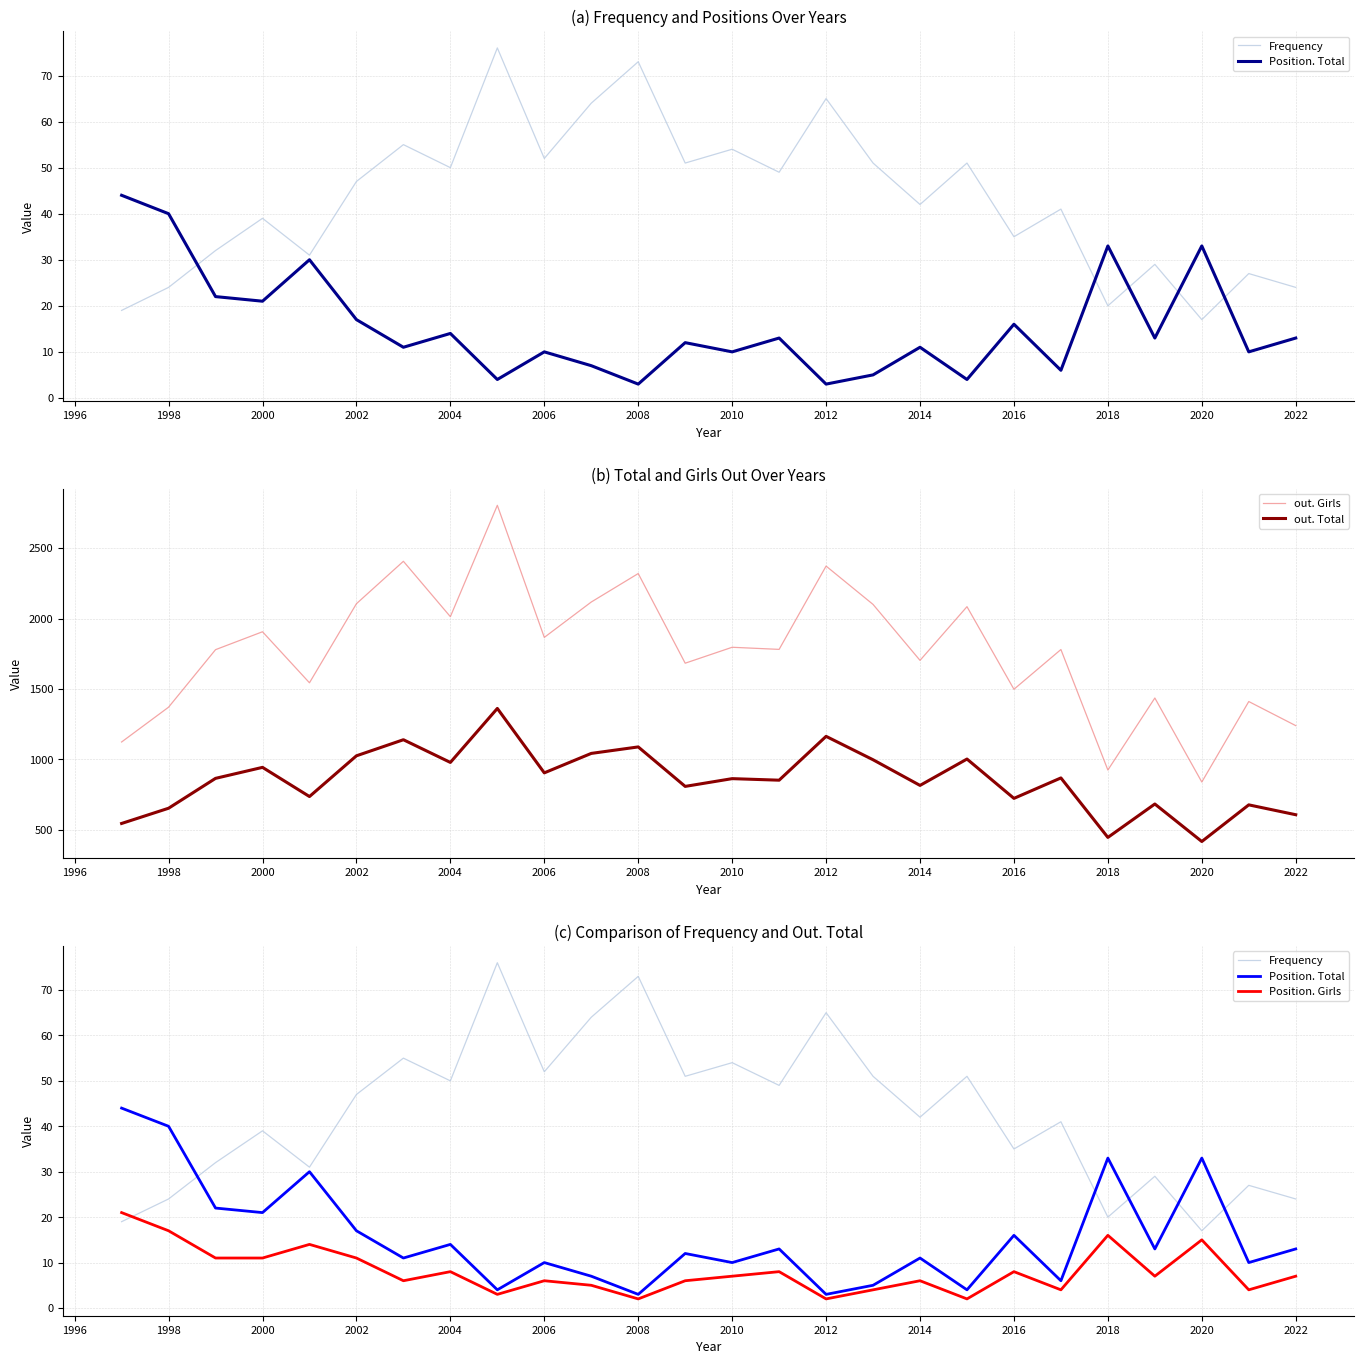

Which series has the largest total across all categories?

out. Girls